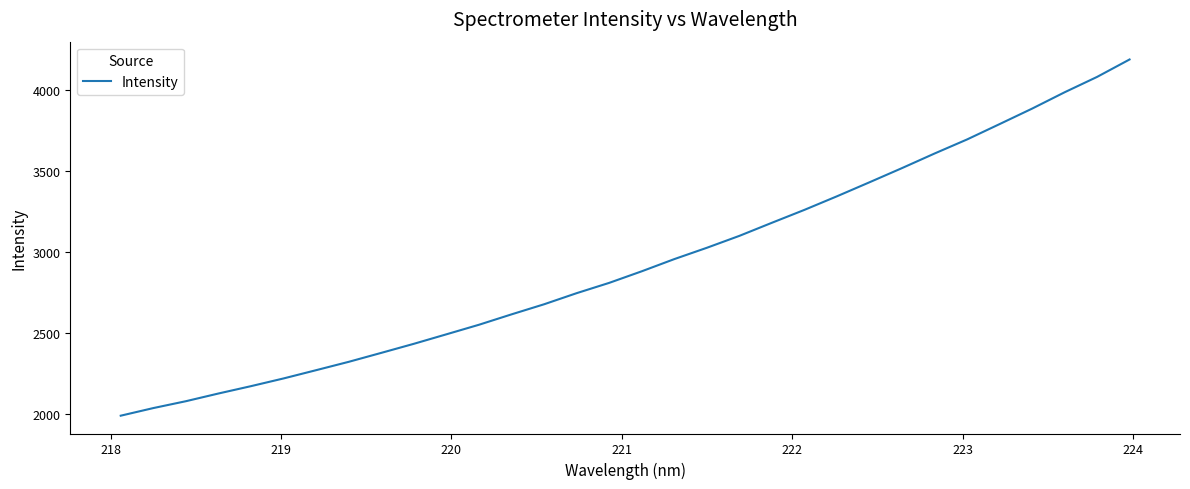

True or false: there are more than 1 points higher than both neighbors.

False